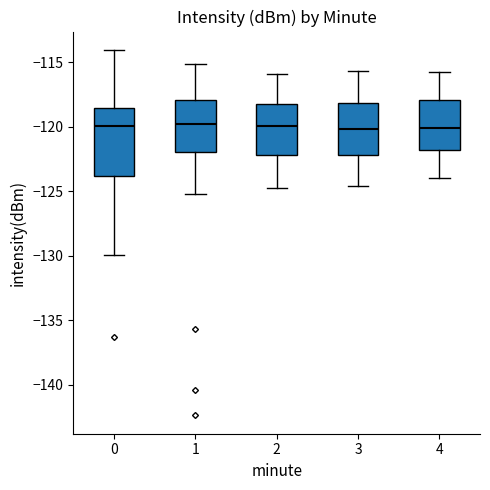

Reading left to right, read every box against the y-axis: the position of its median line, the range the box covers, and the ends of its whiskers. The values are not printed on the chart, so give them approximately, as read against the axis.

0: median -120.0, box -124.0 to -118.5, whiskers -130.0 to -114.0
1: median -120.0, box -122.0 to -118.0, whiskers -125.0 to -115.0
2: median -120.0, box -122.0 to -118.0, whiskers -125.0 to -116.0
3: median -120.0, box -122.0 to -118.0, whiskers -124.5 to -115.5
4: median -120.0, box -122.0 to -118.0, whiskers -124.0 to -116.0